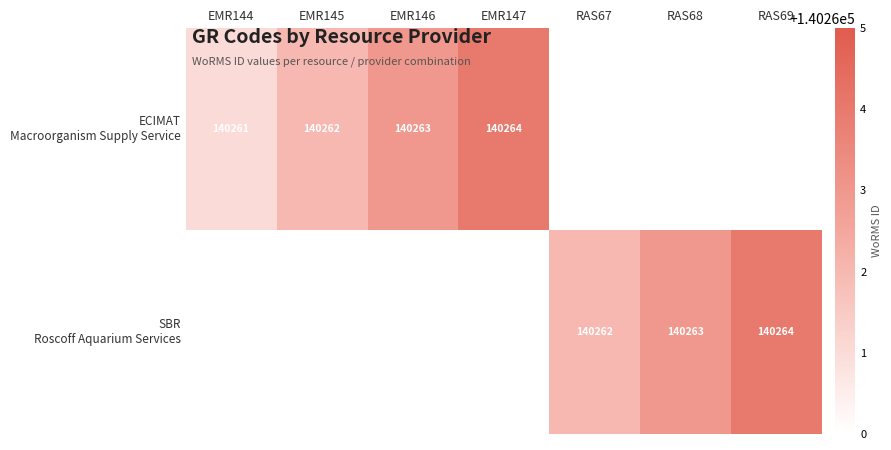

Which series has the largest range (max minus min)?

ECIMAT Macroorganism Supply Service